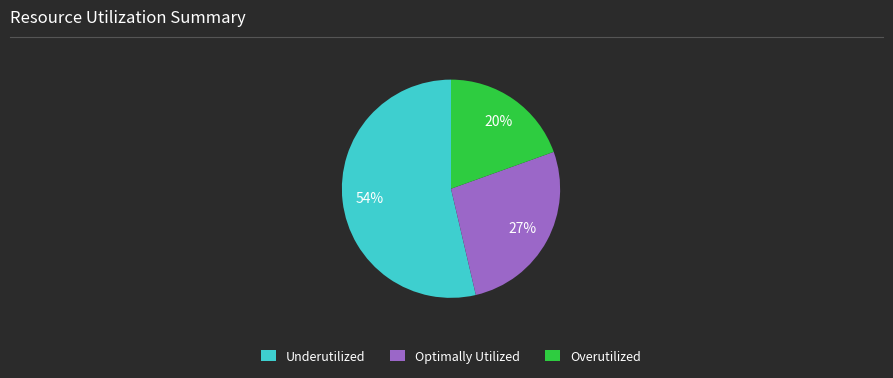

Is there any slice that represents more than half of the pie?

Yes